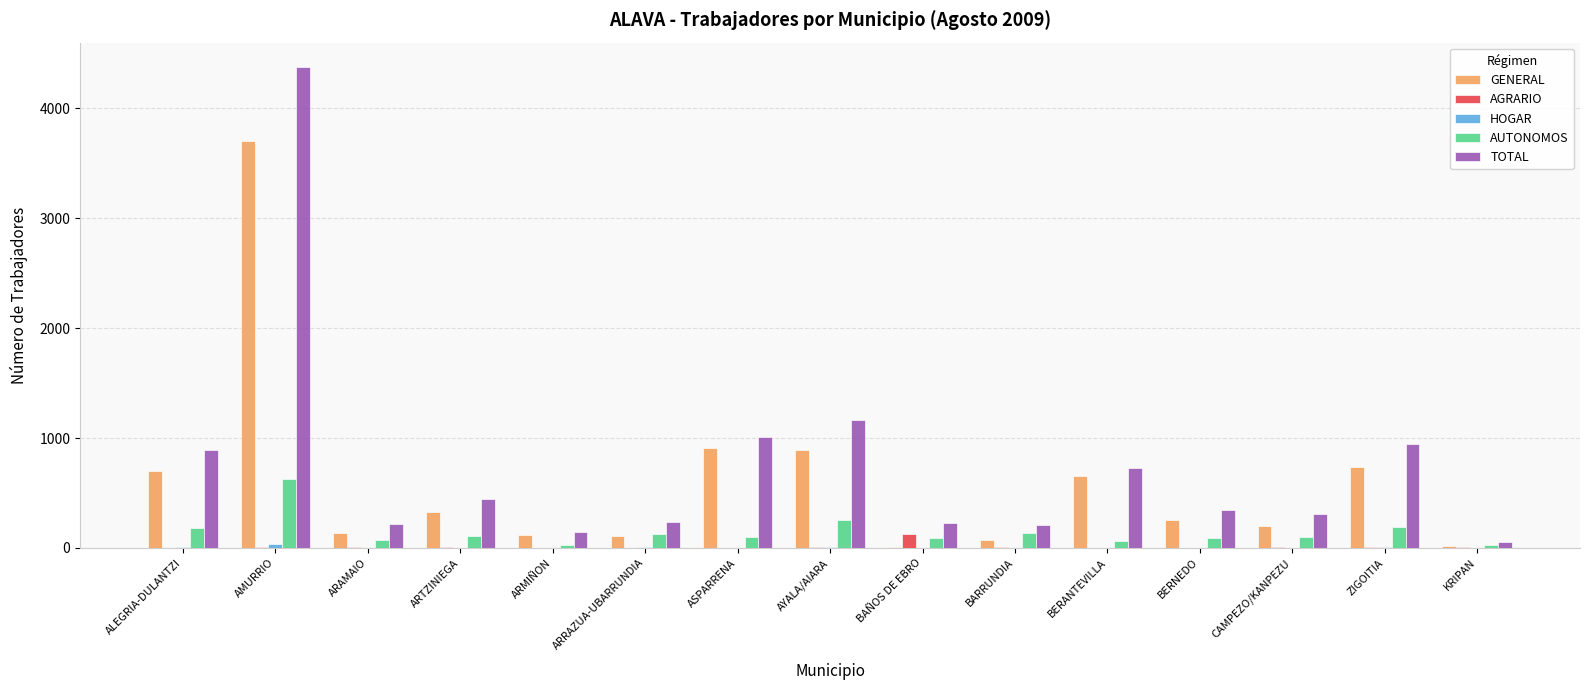

Between ASPARRENA and BAÑOS DE EBRO, which series saw the biggest shift?

GENERAL